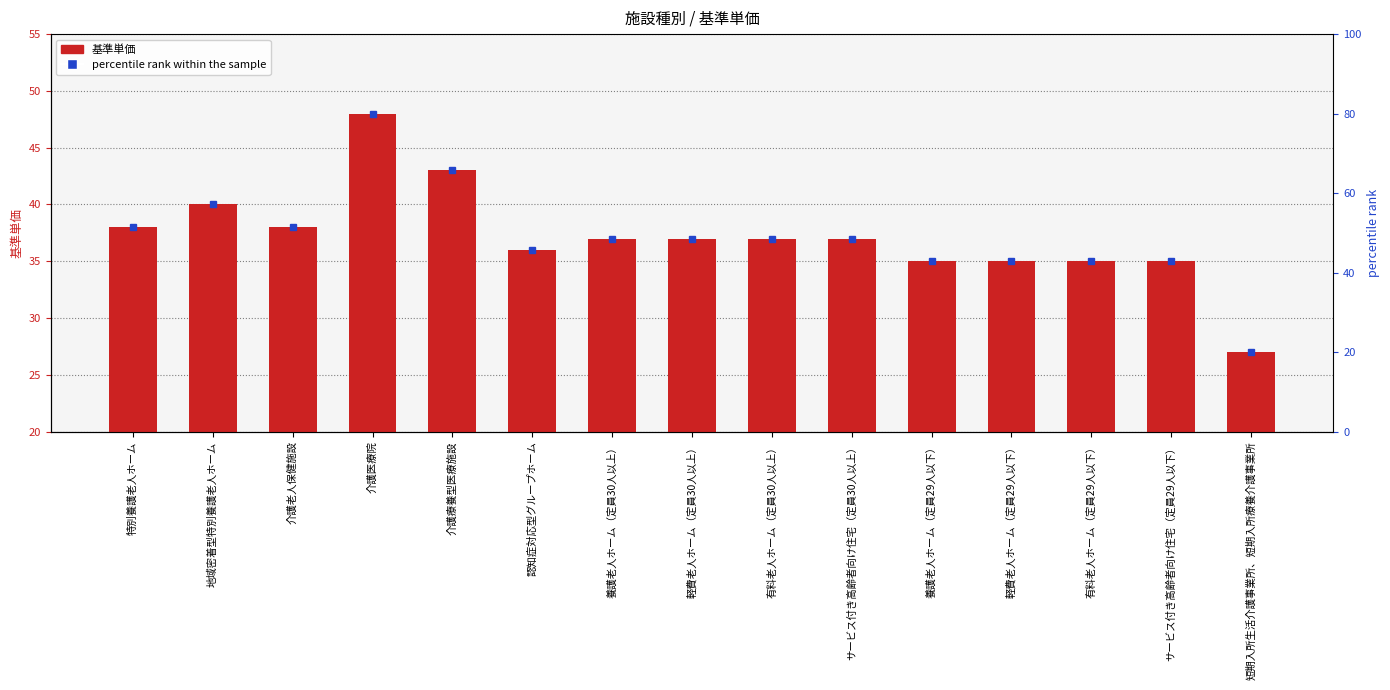

Is it true that the value at サービス付き高齢者向け住宅（定員29人以下） is 46?

False